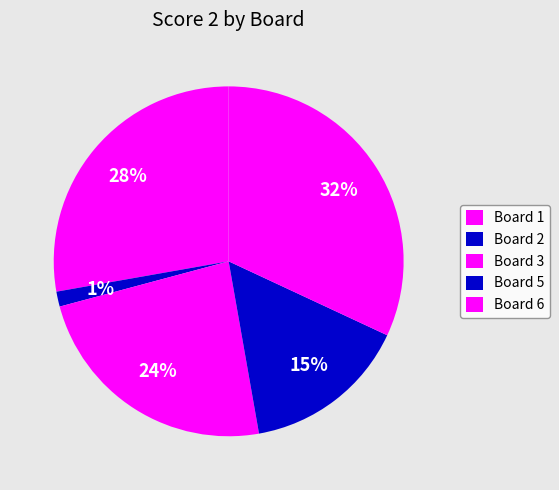

How many slices are in this pie chart?

5